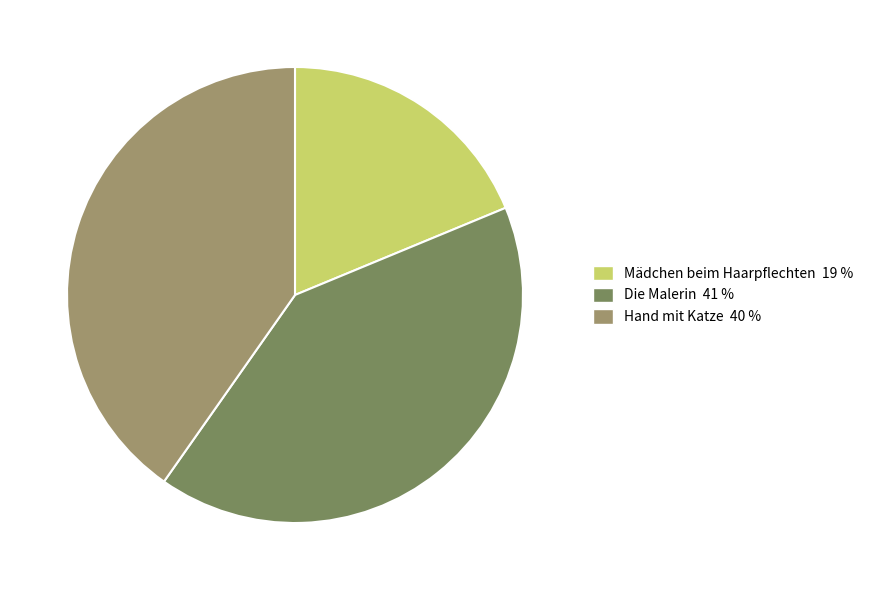

True or false: Die Malerin accounts for 46% of the total.

False